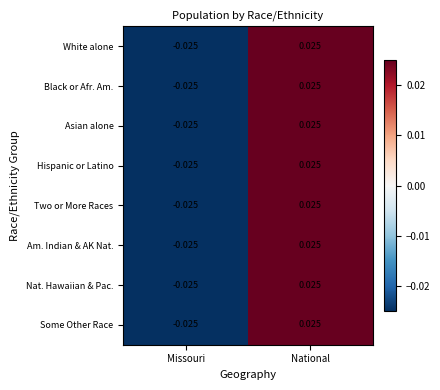

List the labels in order of Hispanic or Latino value, smallest first.

Missouri, National